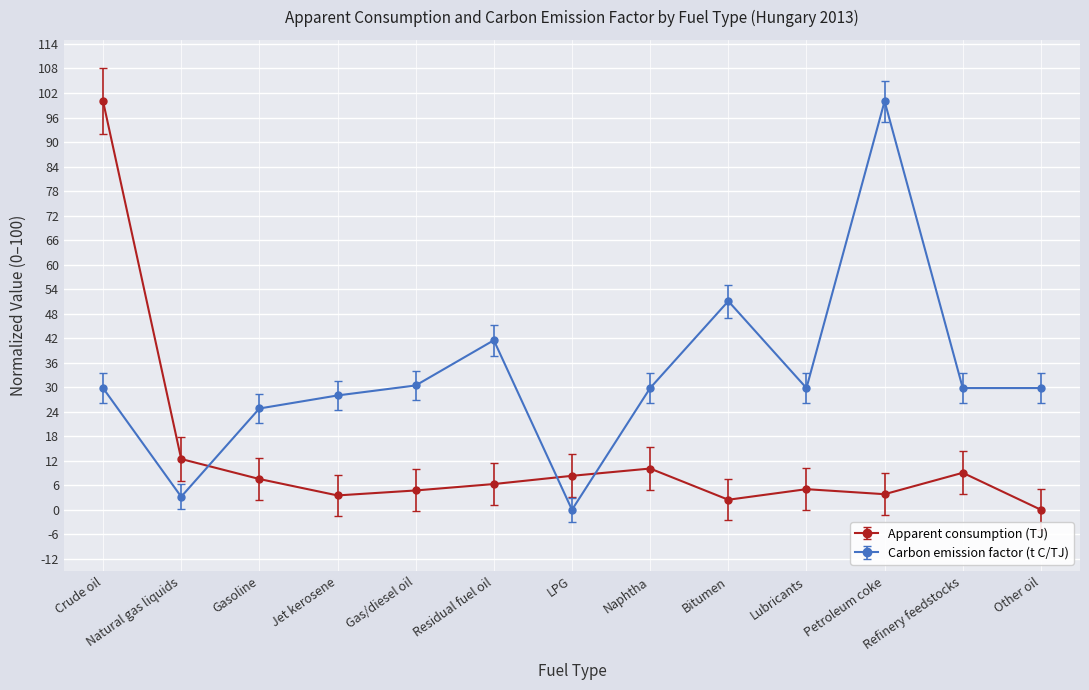

The value of Apparent consumption (TJ) at LPG is 8.3. True or false?

True